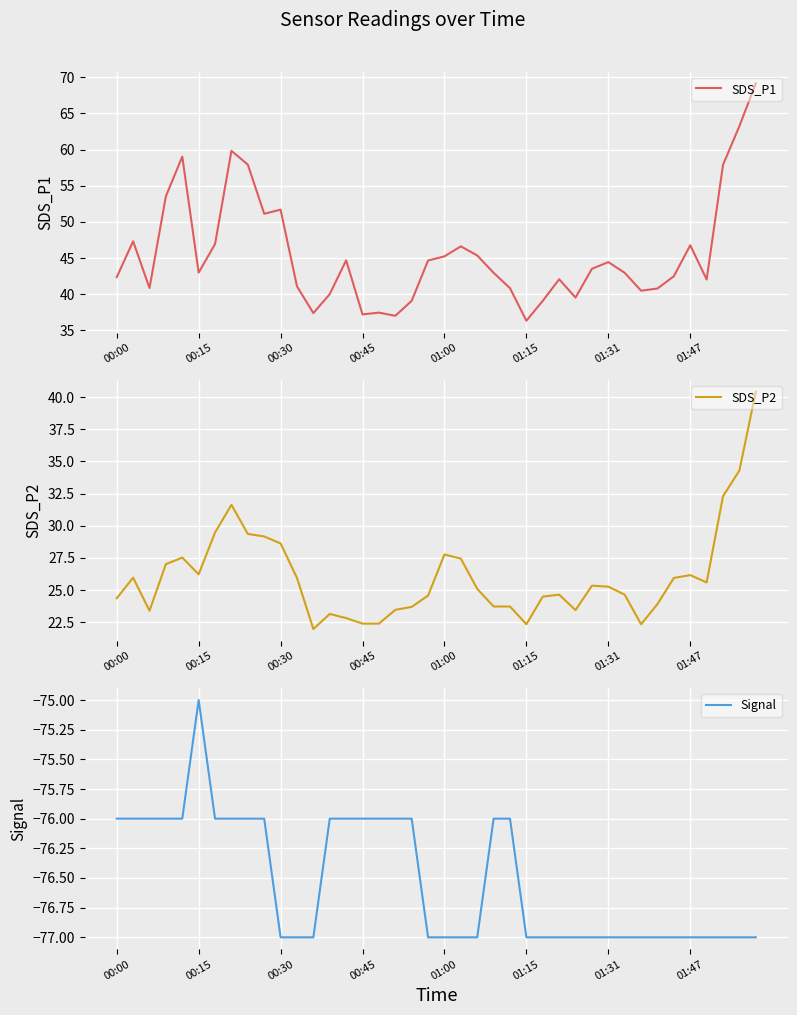

True or false: SDS_P1 has a value of 51.7 at 00:30.

True